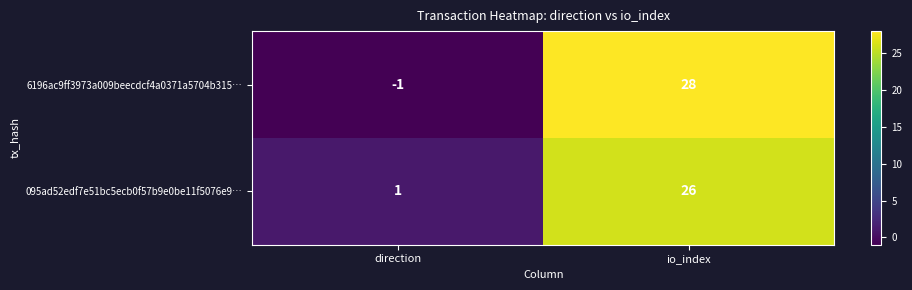

Reading left to right, transcribe all the data shown in this chart.

6196ac9ff3973a009beecdcf4a0371a5704b315…: -1	28
095ad52edf7e51bc5ecb0f57b9e0be11f5076e9…: 1	26